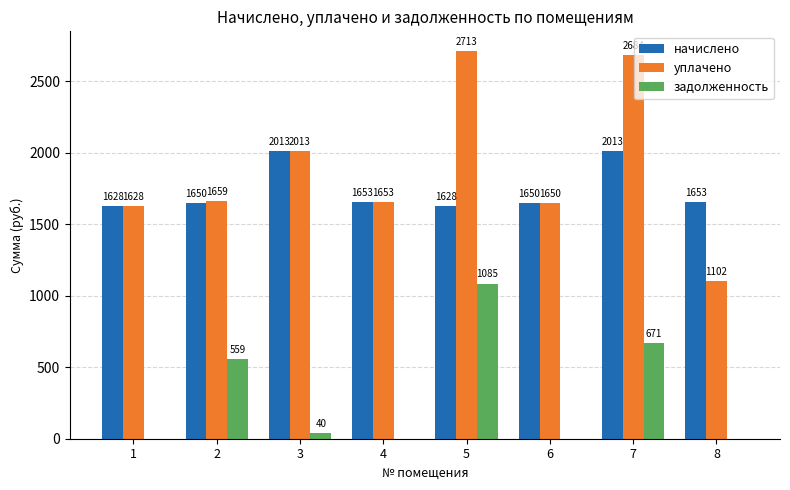

True or false: задолженность has a value of 1788.4 at 5.

False